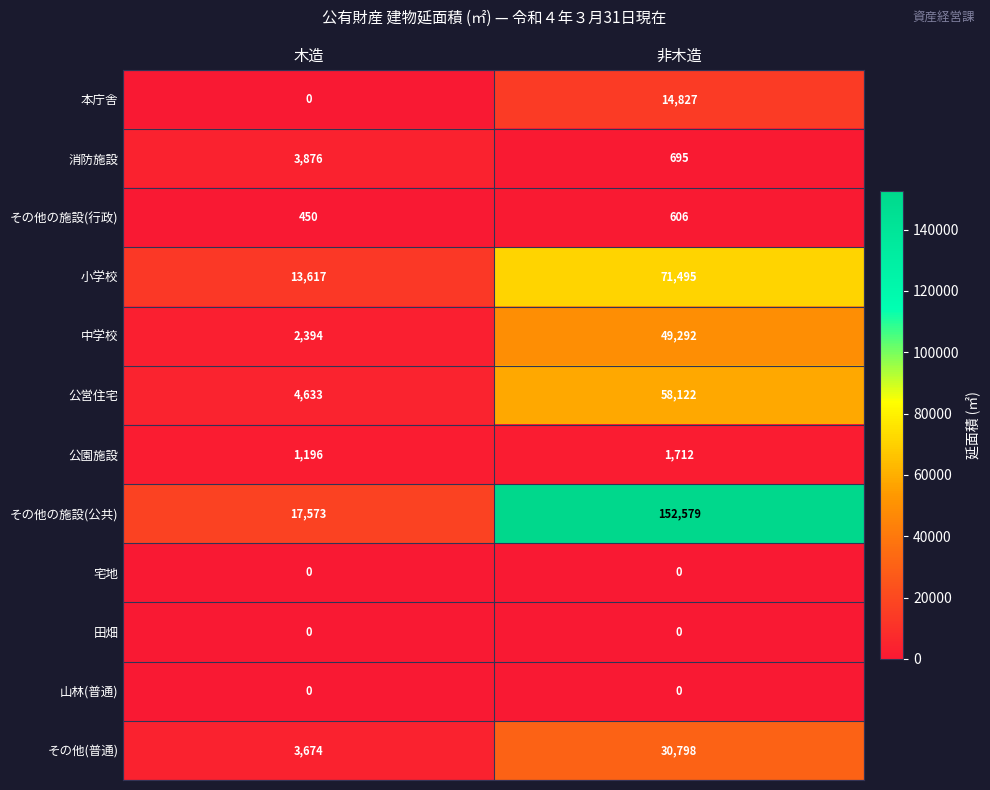

How many series are shown in this chart?

12